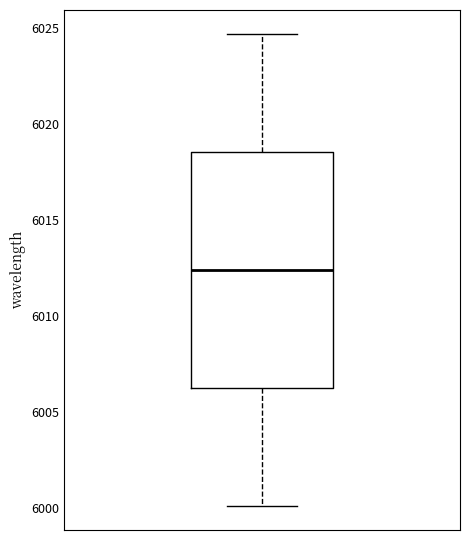

Transcribe this box plot: give where the median line is, the range the box spans, and where the two whiskers end, as read against the y-axis. The values are not printed on the chart, so give them approximately, as read against the axis.

median 6012.5, box 6006.0 to 6018.5, whiskers 6000.0 to 6024.5